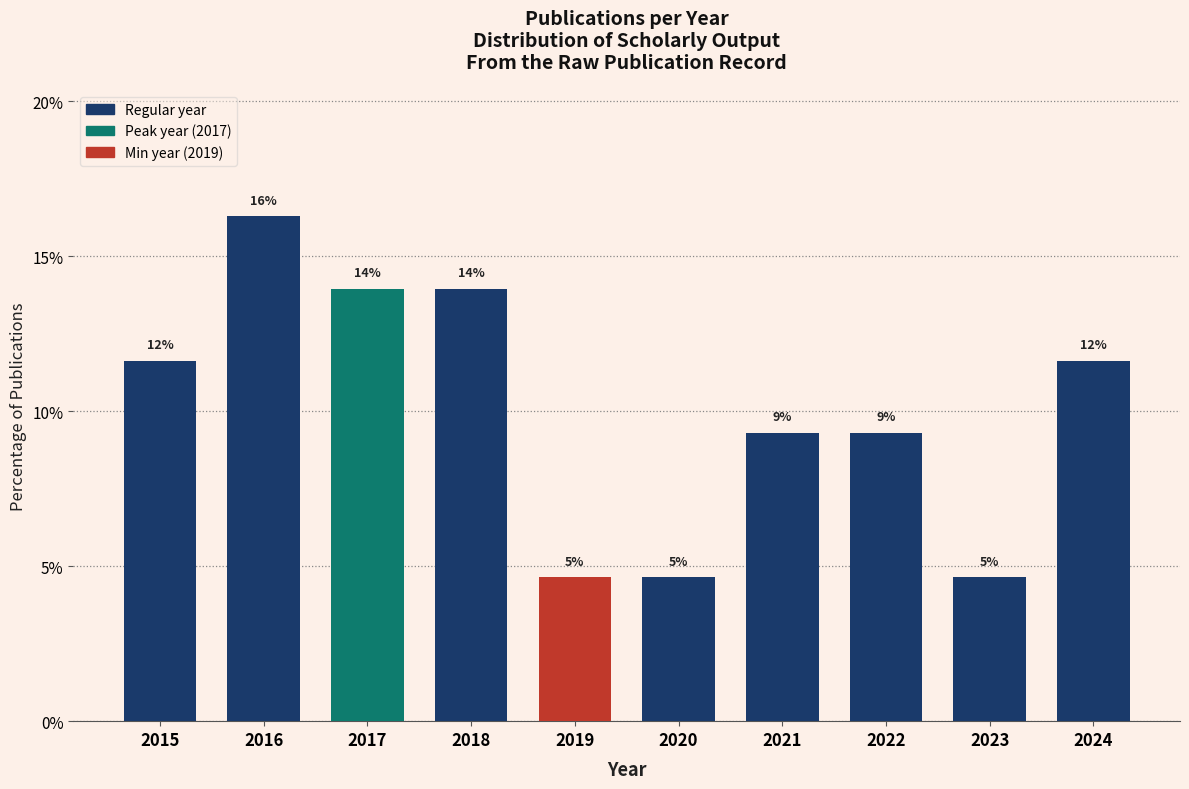

Are the bars horizontal?

No